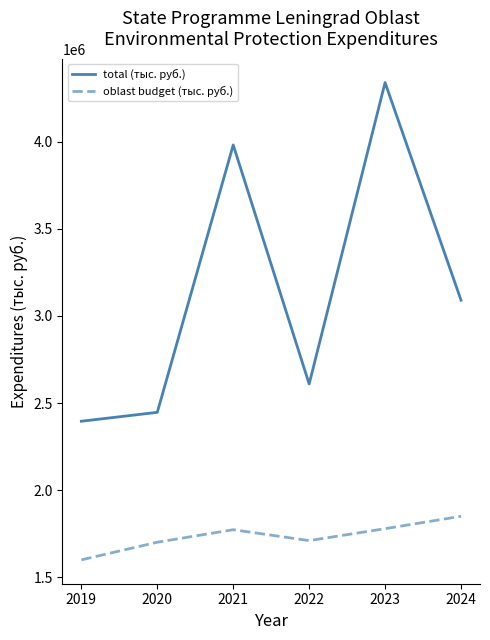

What is the sum of all total (тыс. руб.) values?

18864936.6